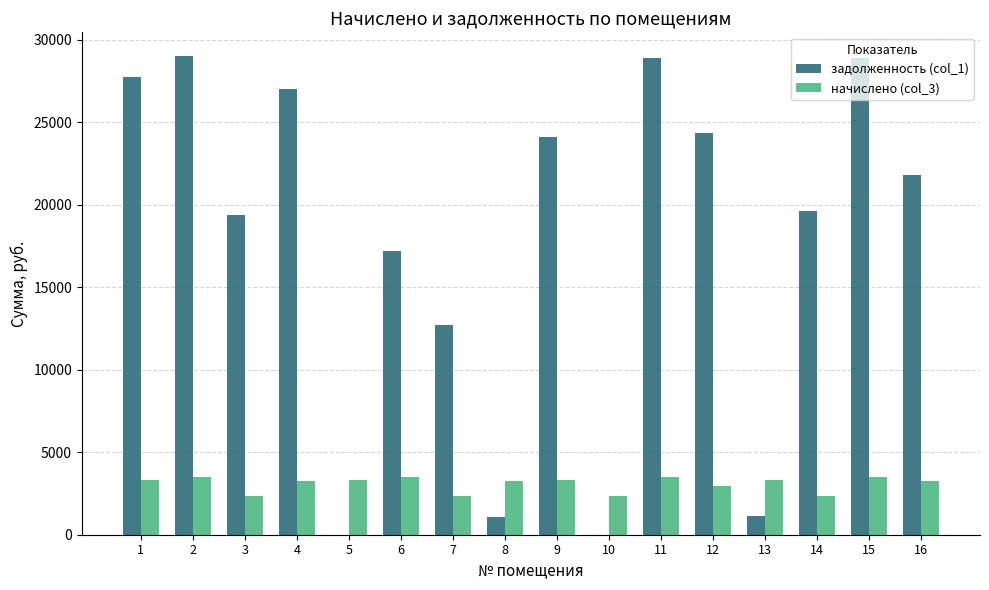

Which series has the largest total across all categories?

задолженность (col_1)